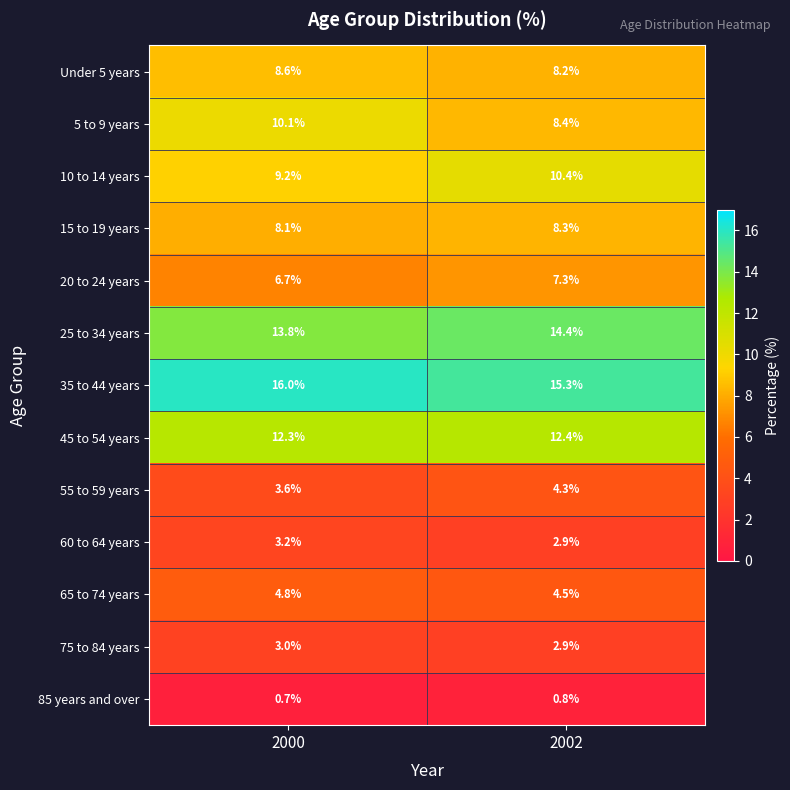

What is the difference between the highest and lowest values at 2000?

15.3